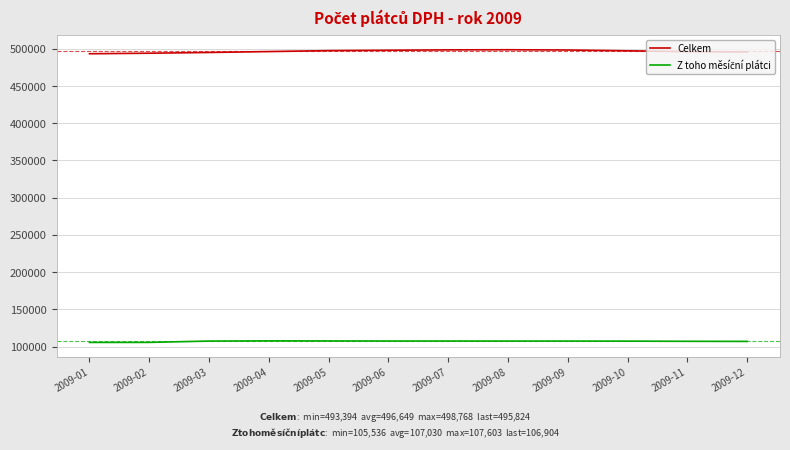

The value of Celkem at 2009-05 is 497585. True or false?

True